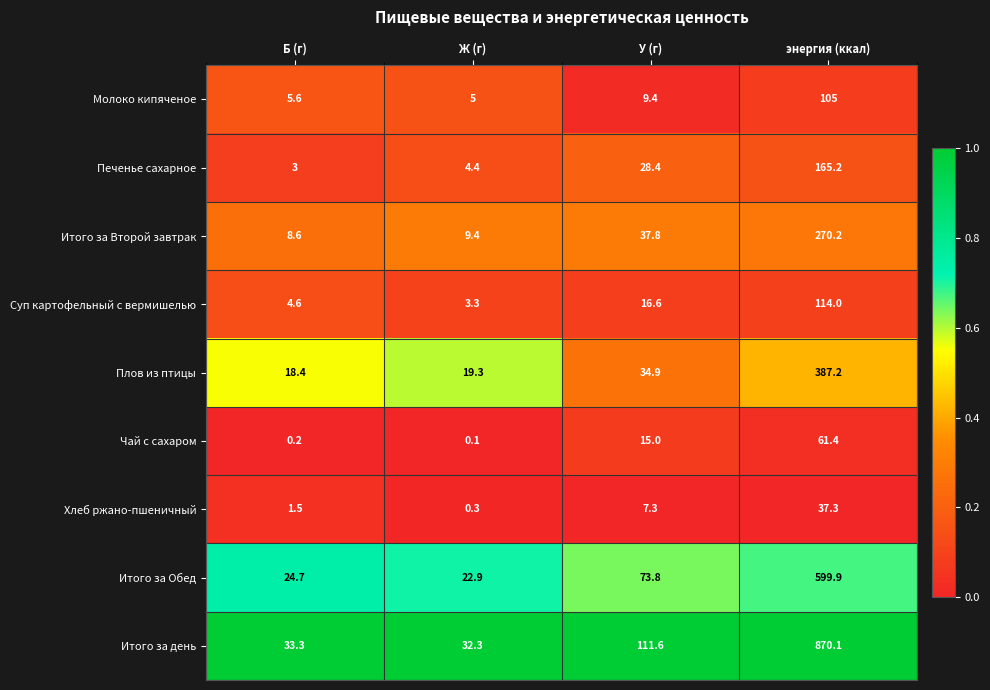

Is it true that Плов из птицы equals 13.4 at У (г)?

False